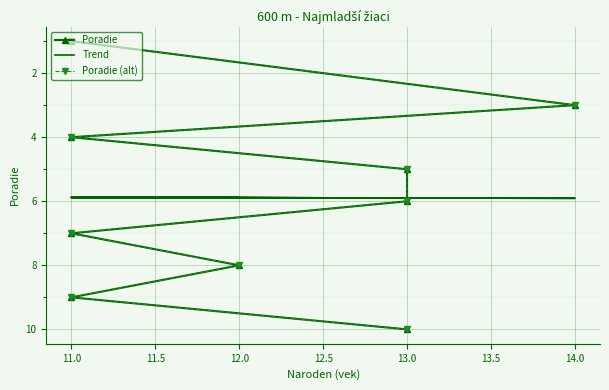

What is the sum of the Poradie values at 11.0 and 14.0?

12.0